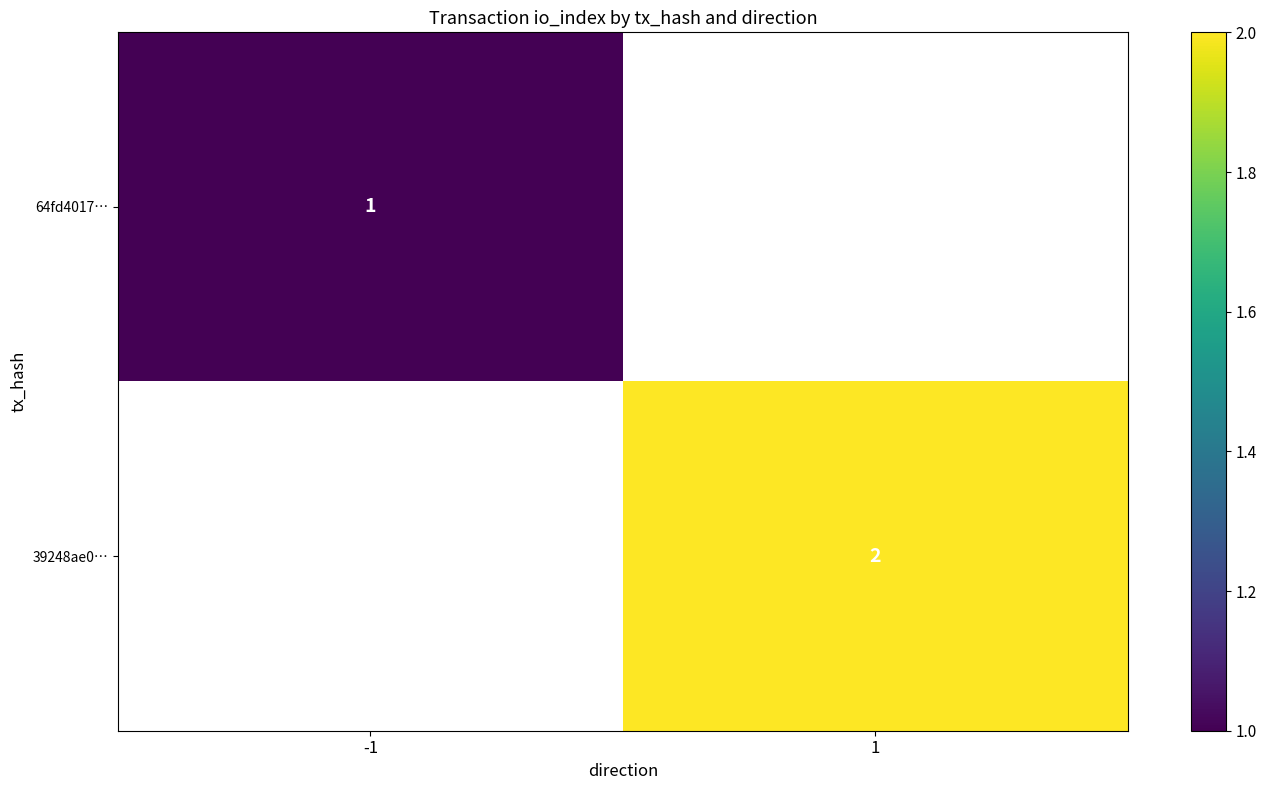

True or false: 64fd4017… has a value of 2 at -1.

False